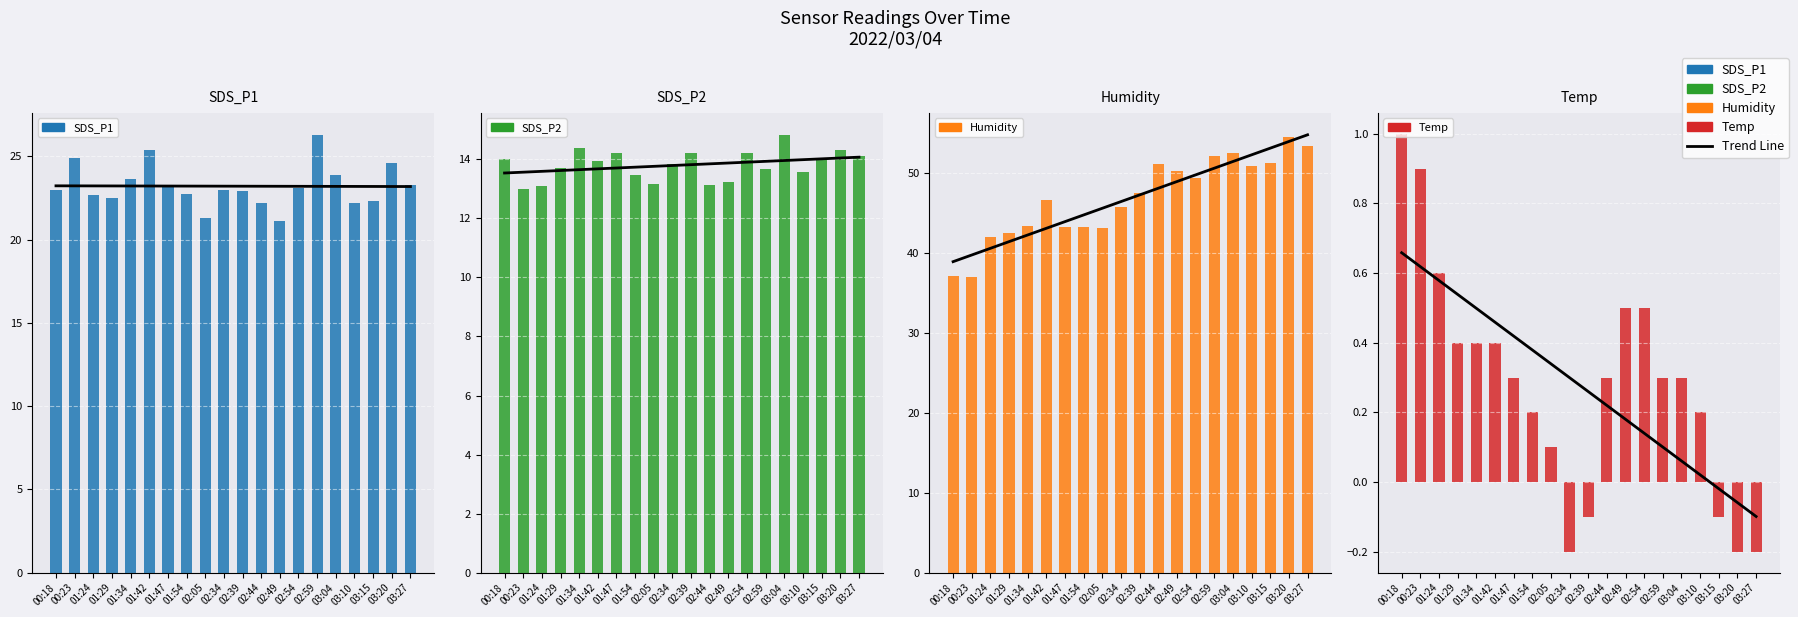

List the labels in order of Temp value, smallest first.

02:34, 03:20, 03:27, 02:39, 03:15, 02:05, 01:54, 03:10, 01:47, 02:44, 02:59, 03:04, 01:29, 01:34, 01:42, 02:49, 02:54, 01:24, 00:23, 00:18